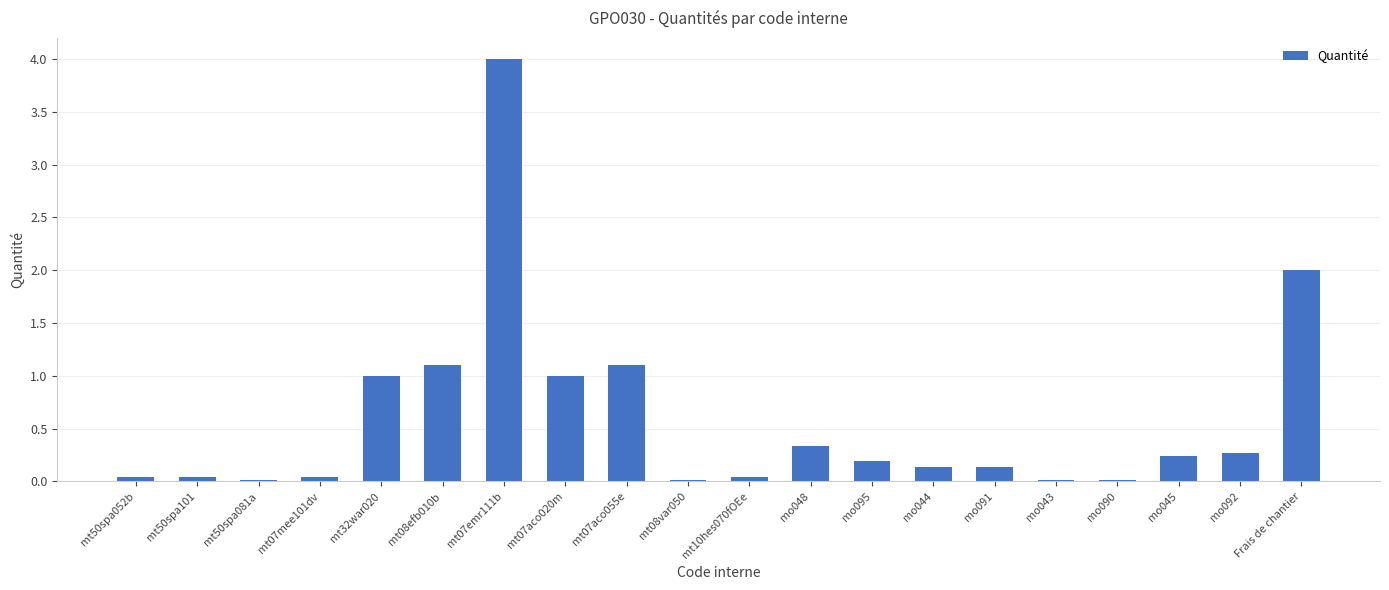

Between mo092 and mo048, which is larger?

mo048